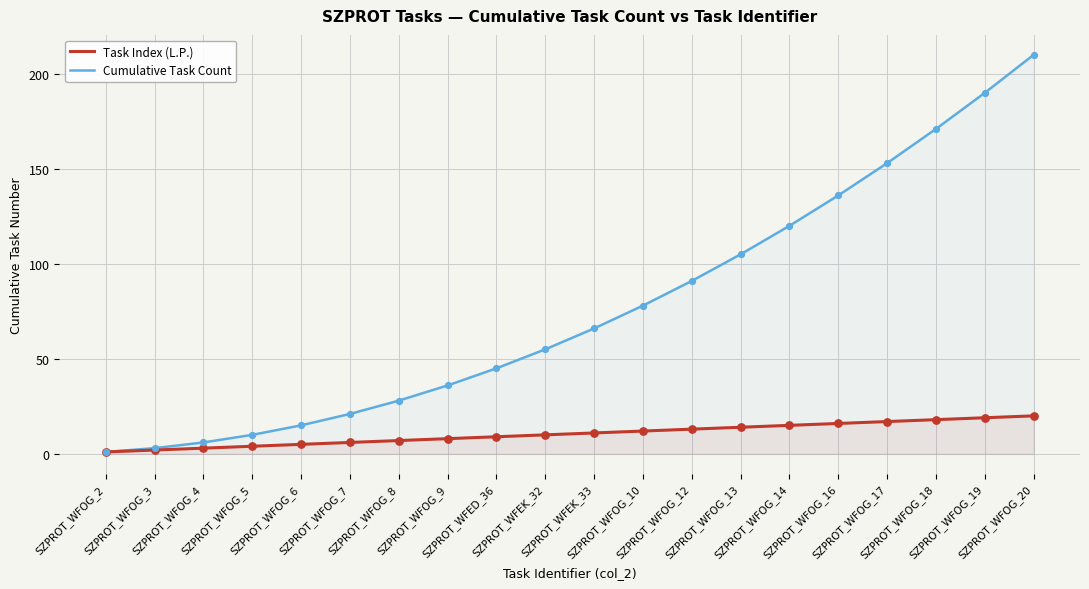

What is the total value across all series at SZPROT_WFOG_19?

209